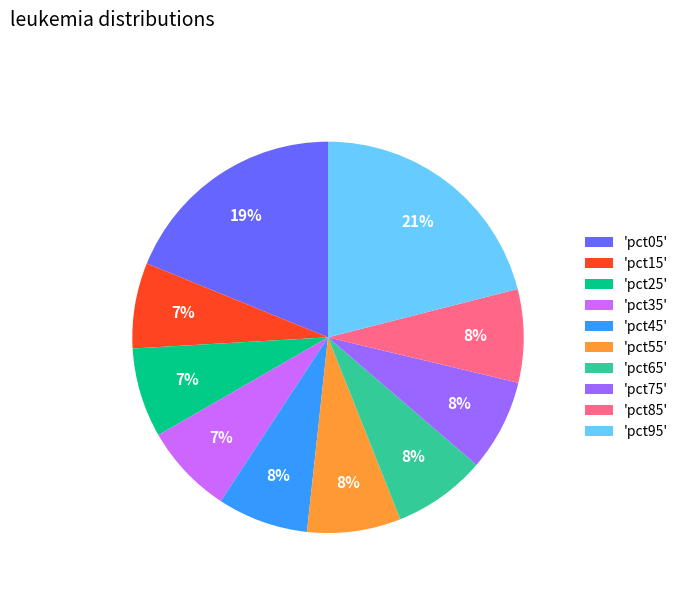

To the nearest percent, what percentage of the pie is 'pct85'?

8%